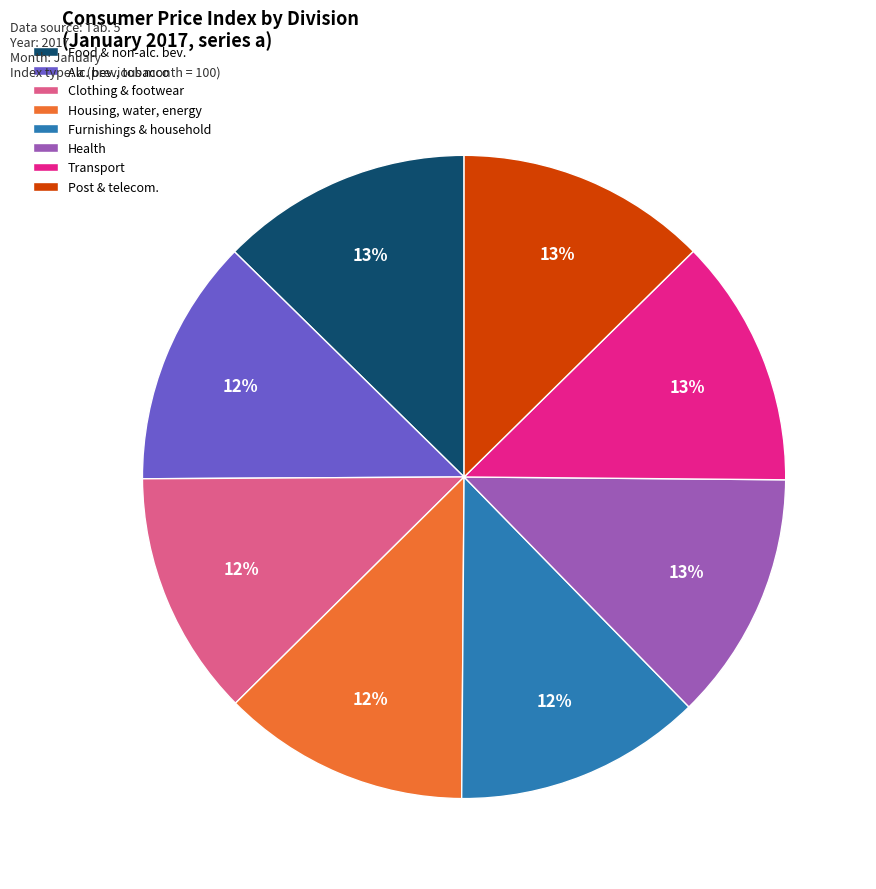

Is it true that Health is 20% of the pie?

False